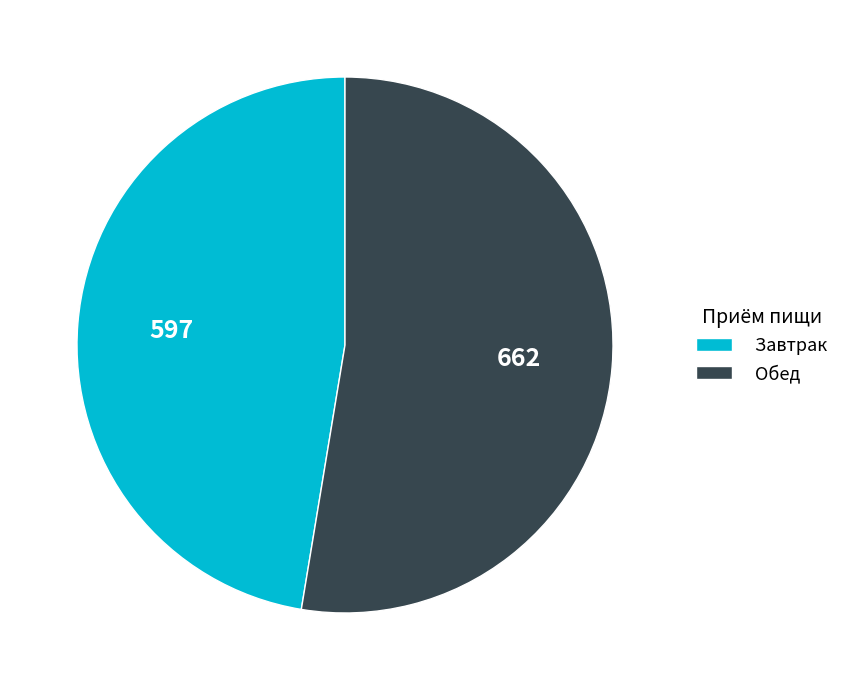

Between Обед and Завтрак, which is larger?

Обед